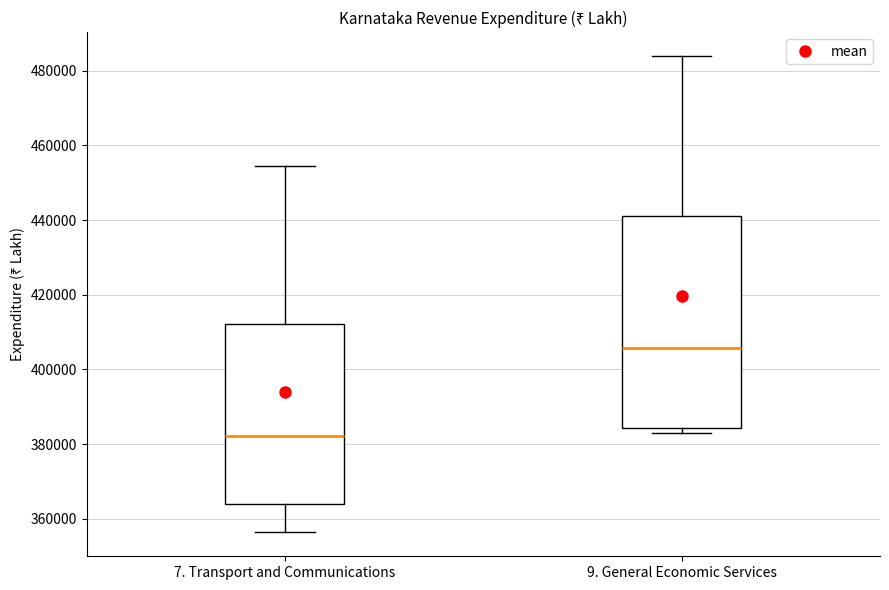

Reading left to right, transcribe this box plot: for each box, give where its median line is, the range the box spans, and where its two whiskers end, as read against the y-axis. The values are not printed on the chart, so give them approximately, as read against the axis.

7. Transport and Communications: median 382000, box 364000 to 412000, whiskers 356000 to 454000
9. General Economic Services: median 406000, box 384000 to 442000, whiskers 382000 to 484000